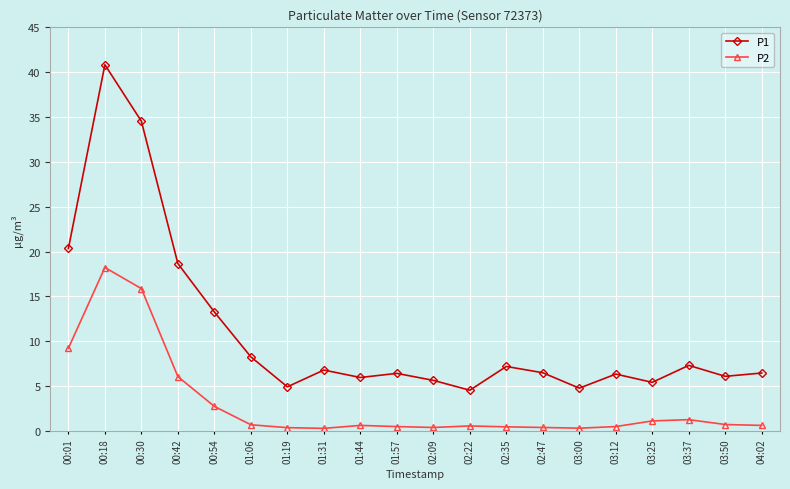

What are all the series names shown in the legend?

P1, P2